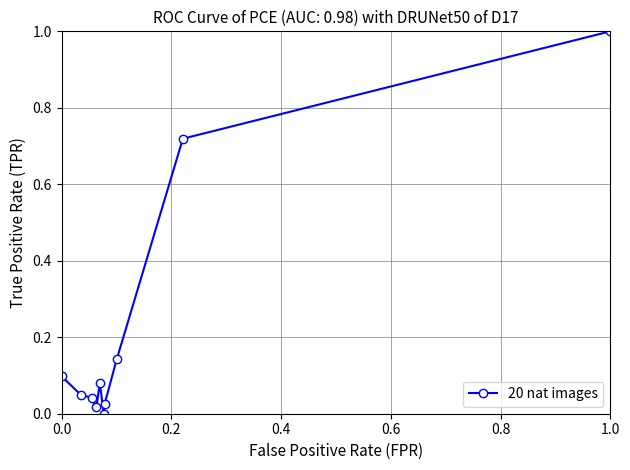

What is the sum of all values?

2.2